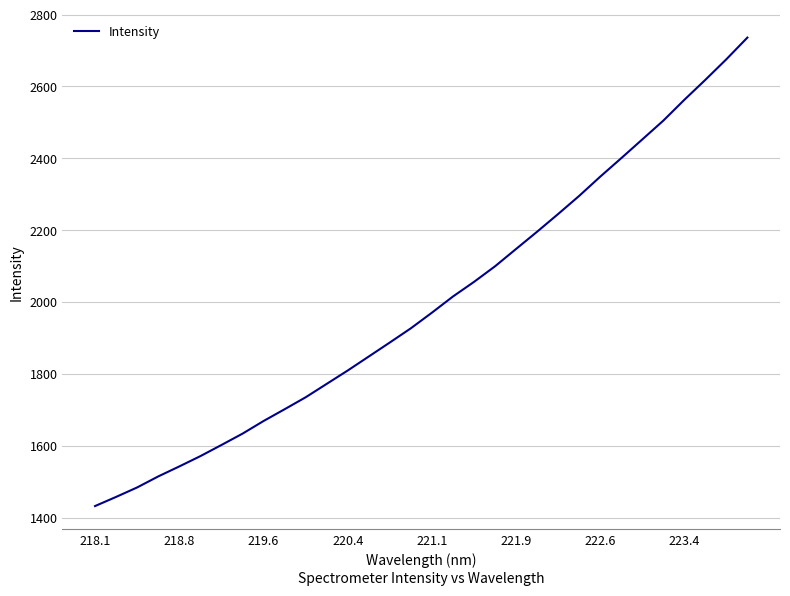

What is the maximum value shown in the chart?

2736.1